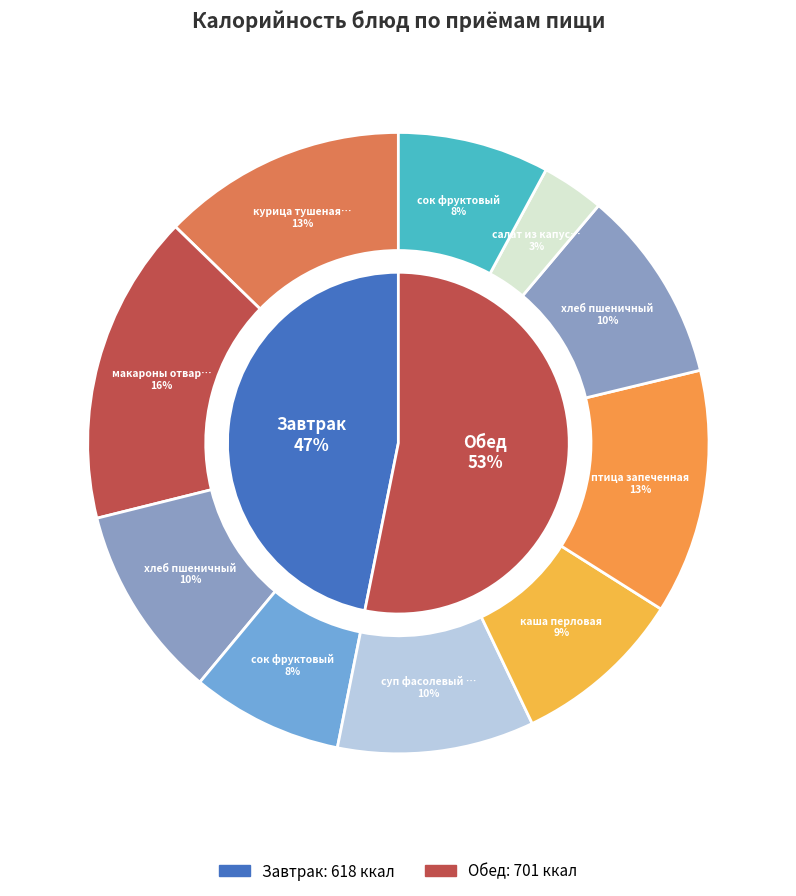

Which slice is the smallest?

салат из капусты с горошком